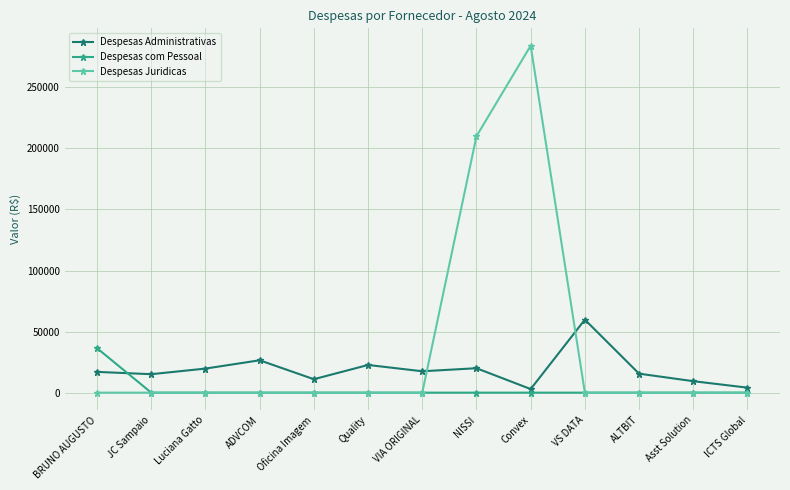

How many lines are shown in the chart?

3